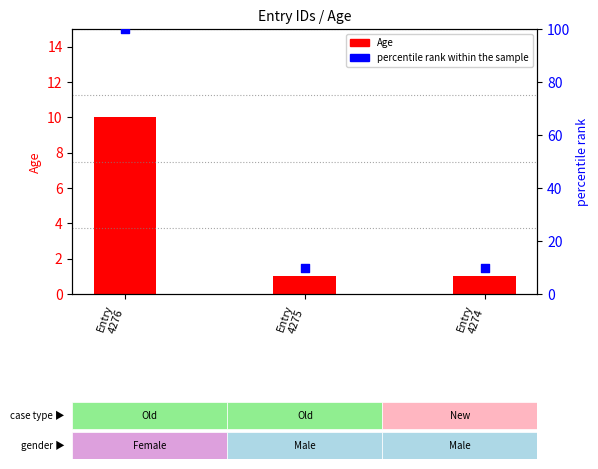

At which category is the sum across all series the highest?

Entry
4276